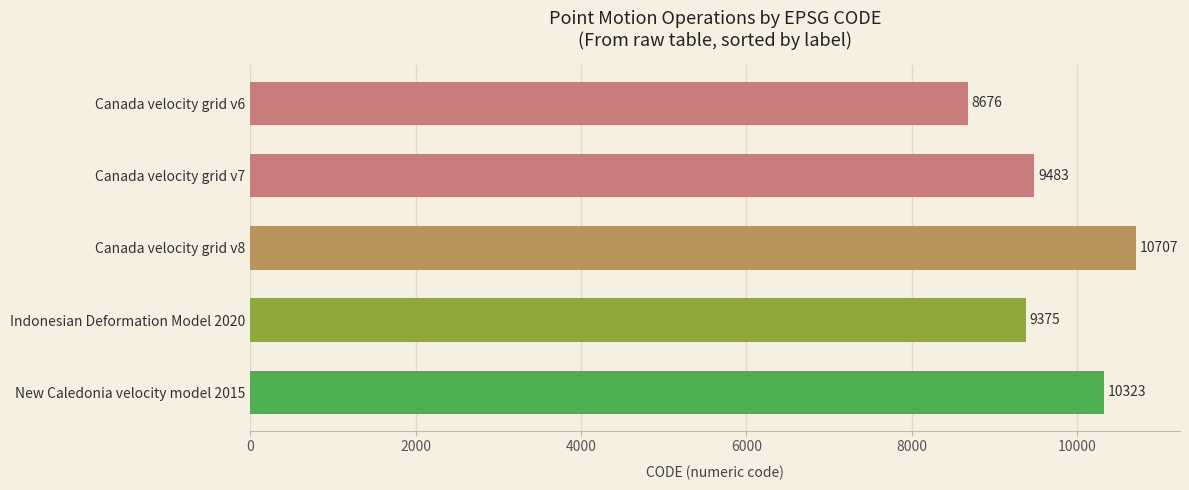

Reading bottom to top, transcribe all the data shown in this chart.

10323	9375	10707	9483	8676